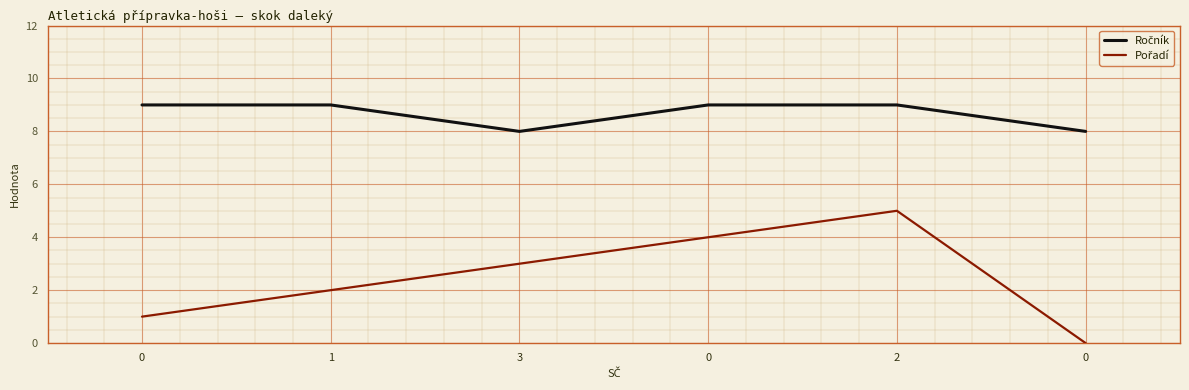

Is this an area chart (filled region under the line)?

No